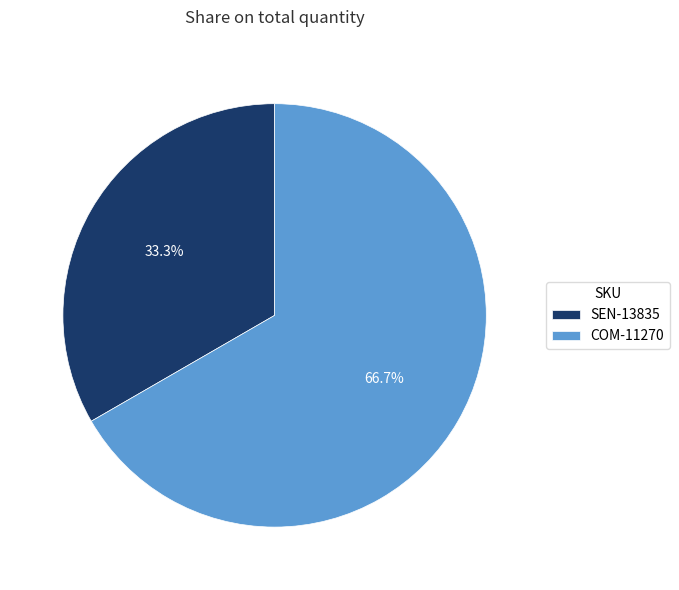

To the nearest percent, what portion does SEN-13835 represent?

33%